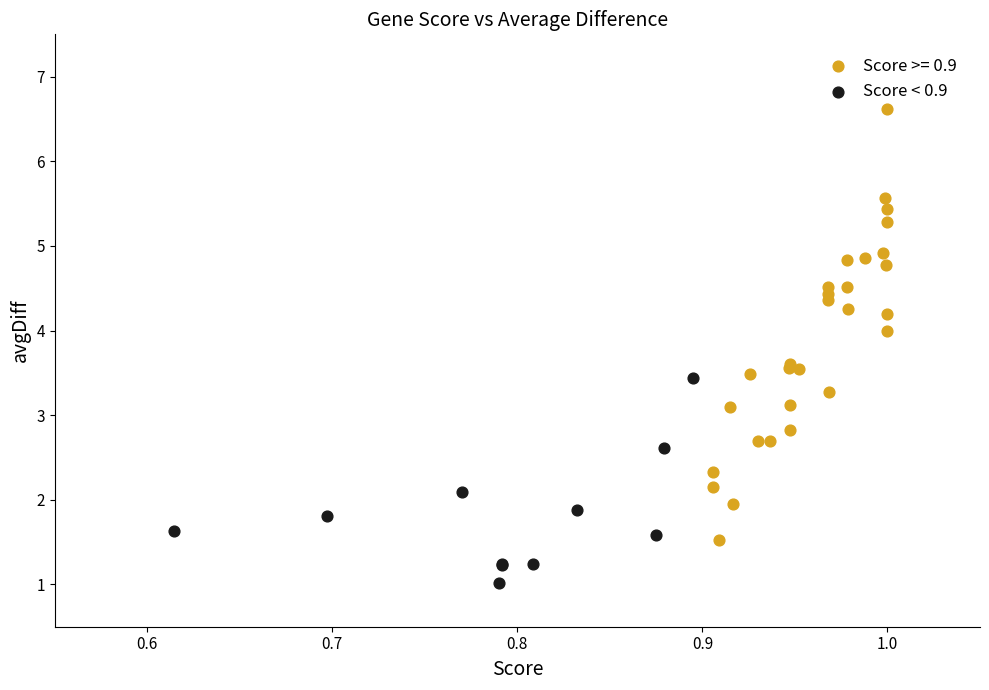

Which series reaches the minimum Y coordinate?

Score < 0.9